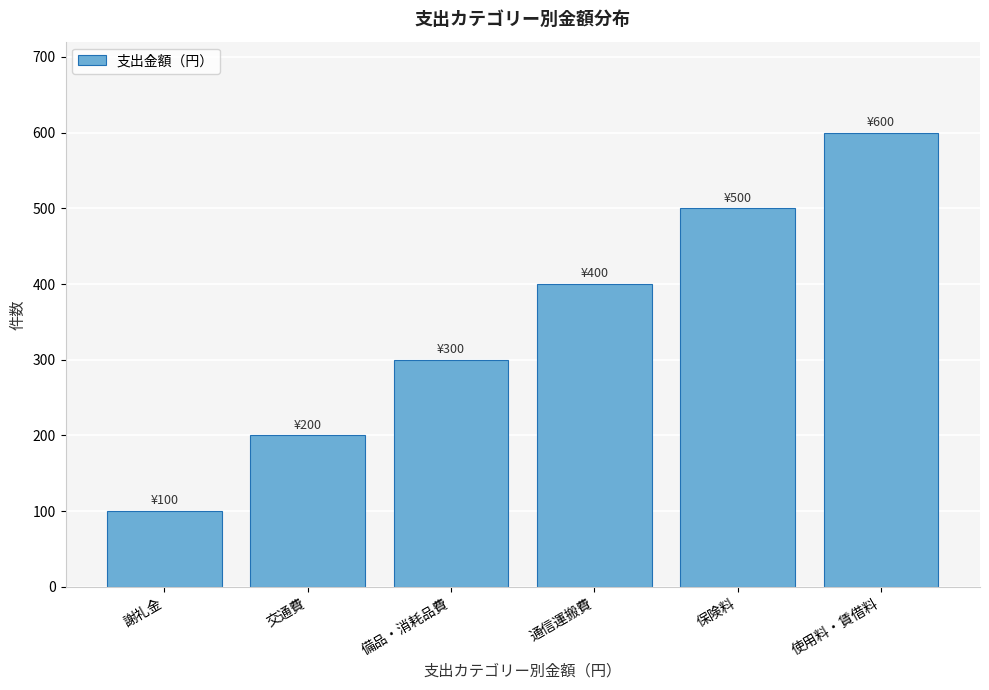

Reading left to right, transcribe all the data shown in this chart.

100	200	300	400	500	600